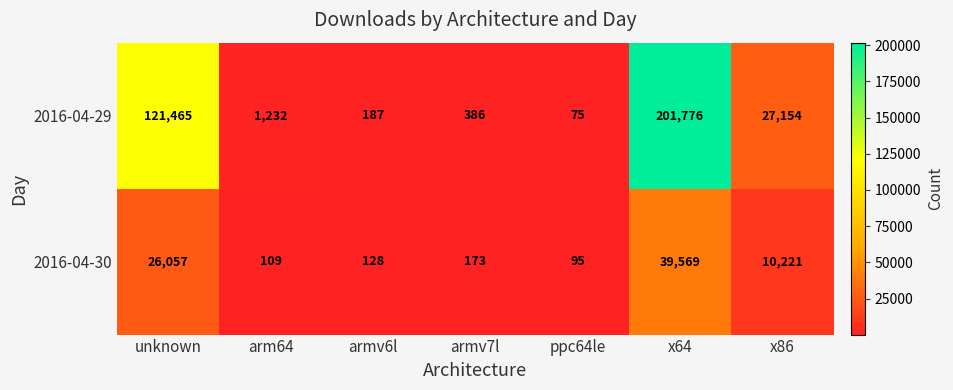

Rank the series at armv7l from highest to lowest value.

2016-04-29, 2016-04-30